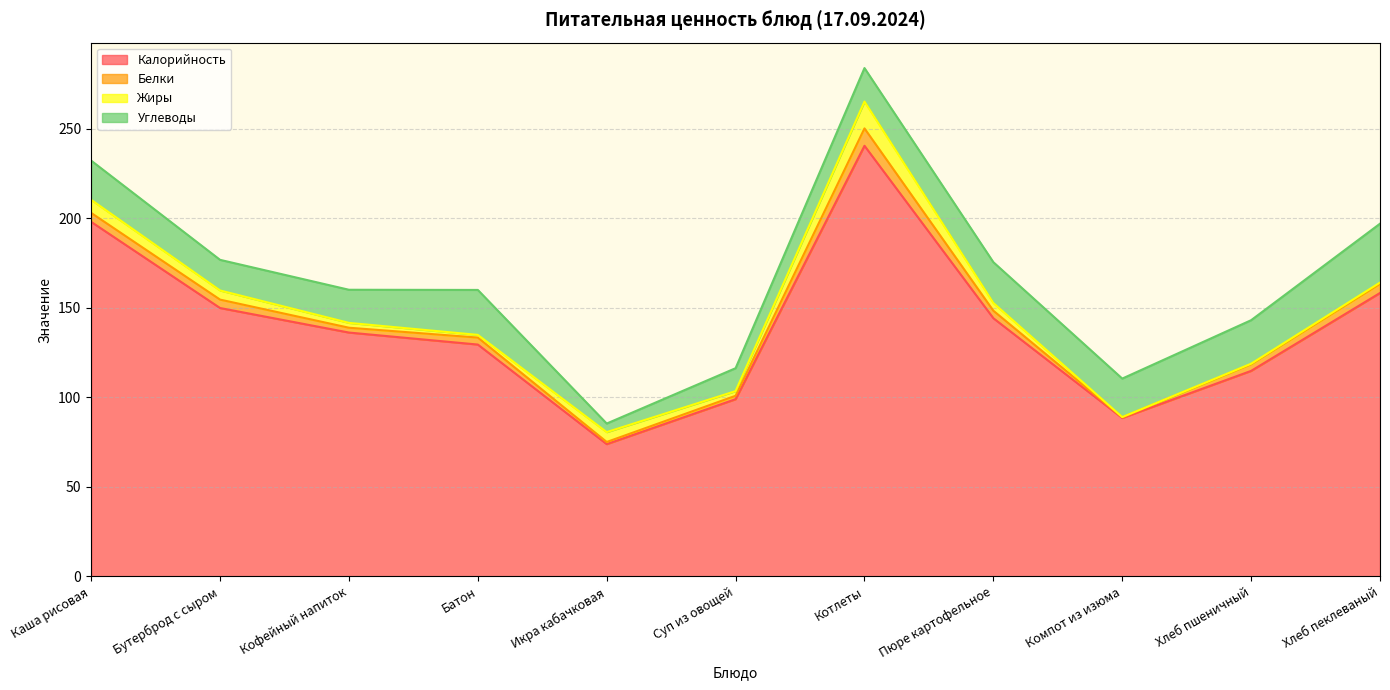

How many data points in Калорийность are less than 136?

5